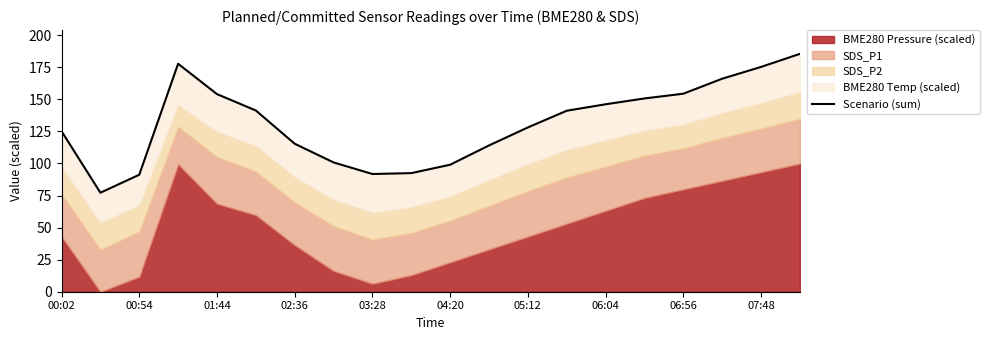

What is the value of the 3rd point from the left?

91.2